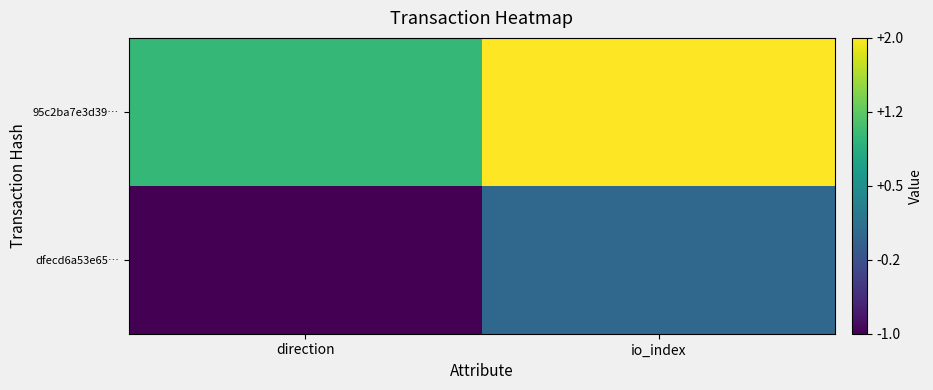

Which series has the widest spread of values?

dfecd6a53e65…